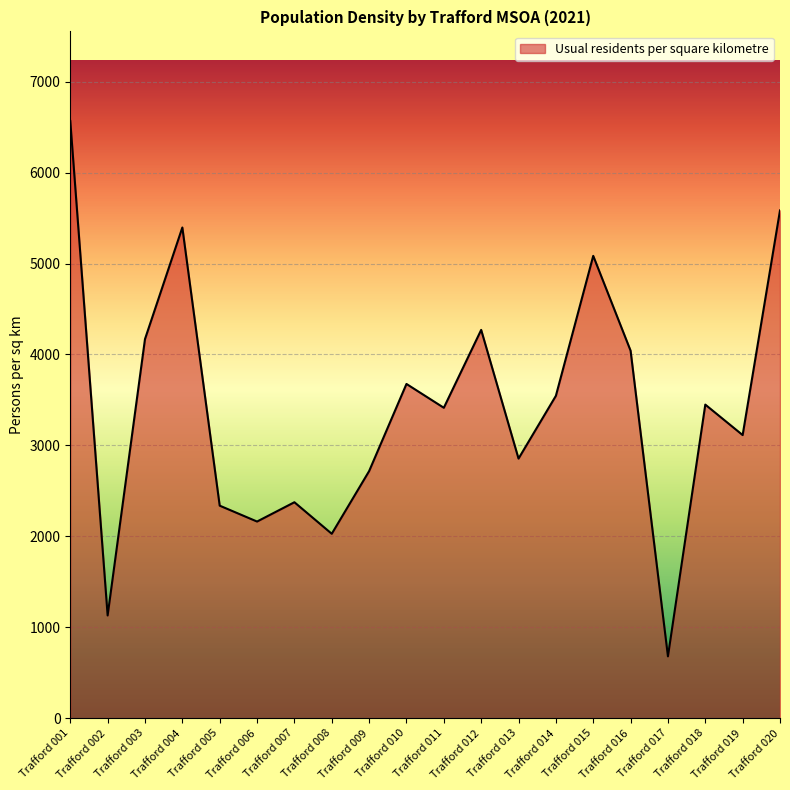

The value at Trafford 004 is 3133.5. True or false?

False